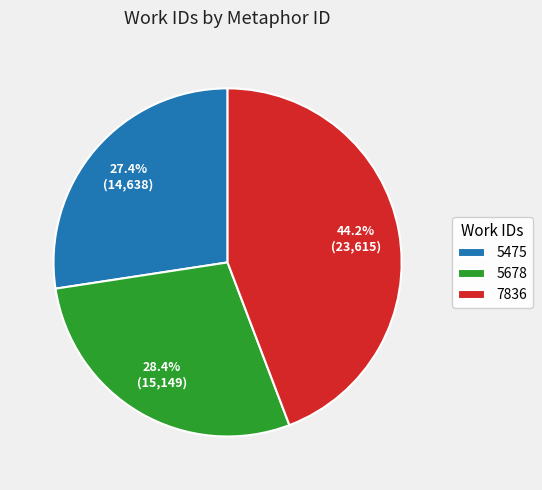

Which slice is the smallest?

5475